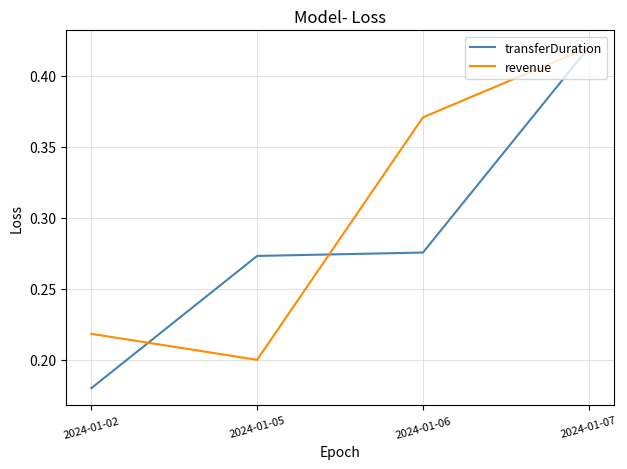

True or false: revenue and transferDuration intersect in this chart.

True